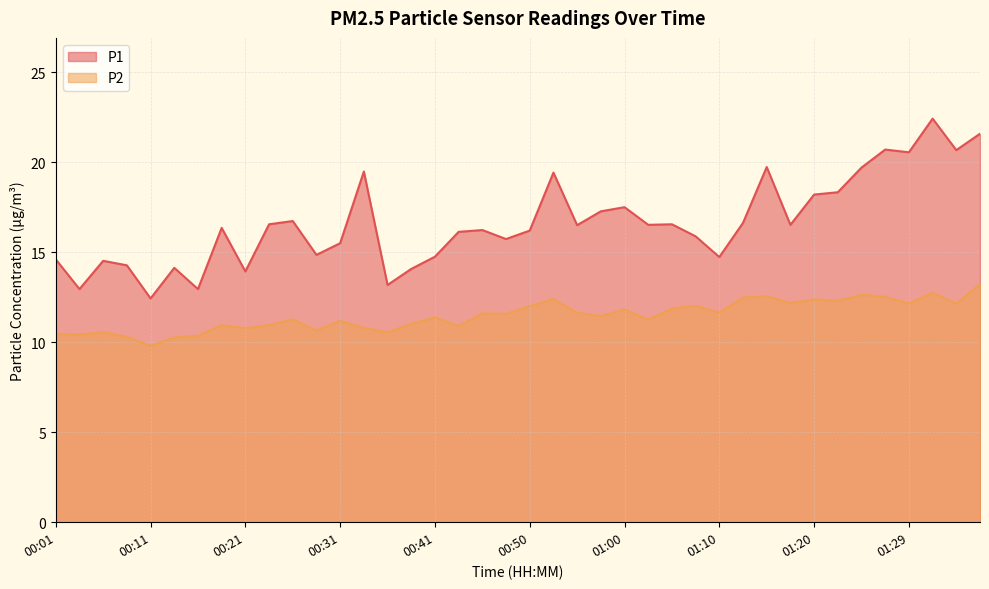

In P2, how many points are higher than both neighbors (excluding endpoints)?

13